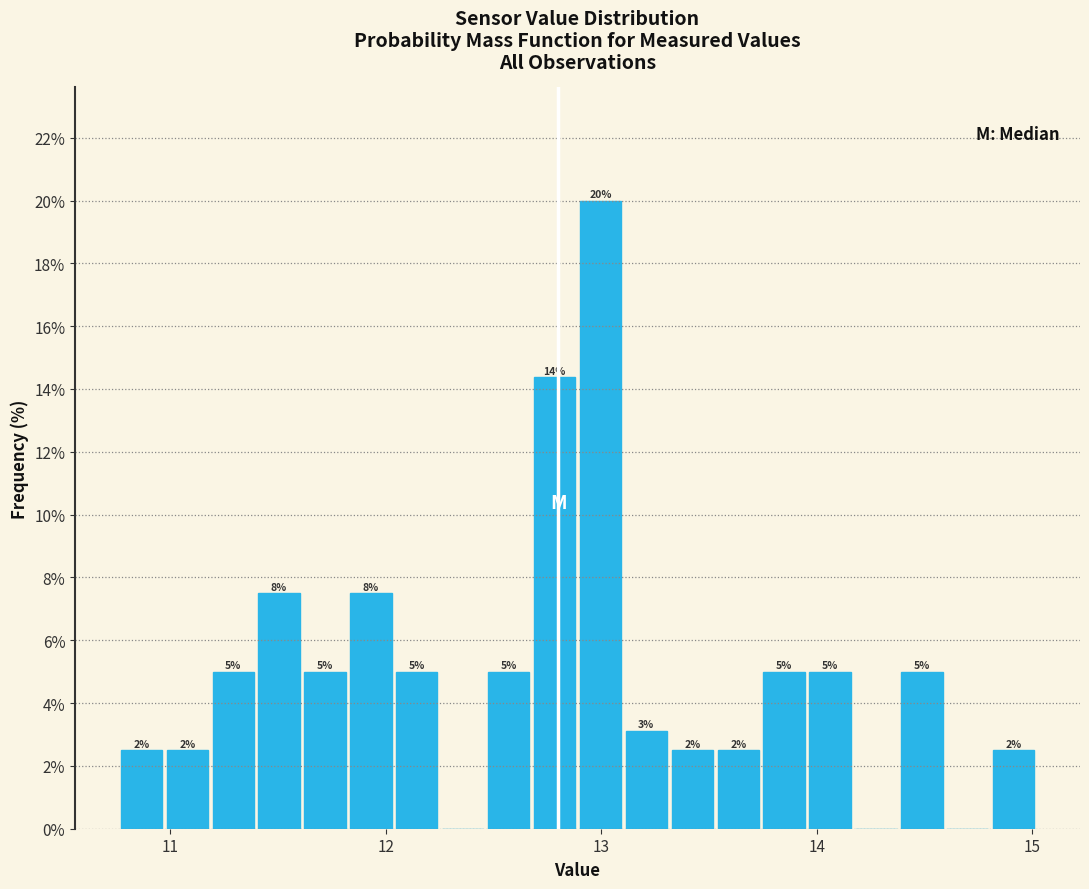

Around what value on the x-axis is the tallest bar? Give the approximate position of its centre, as read against the axis.

13.0